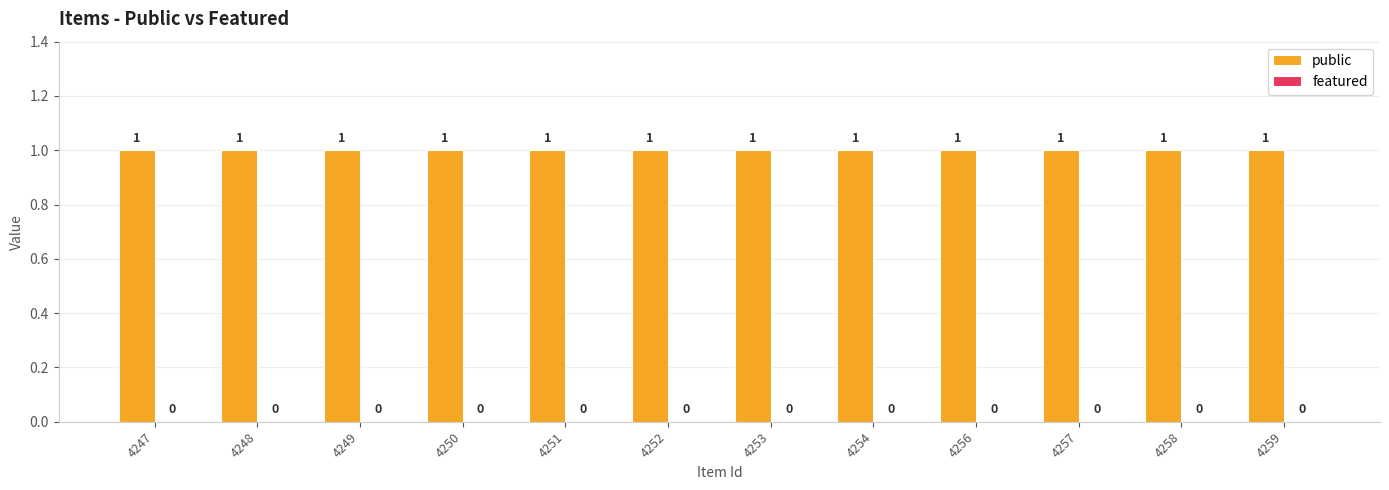

True or false: public has a value of 1 at 4251.

False